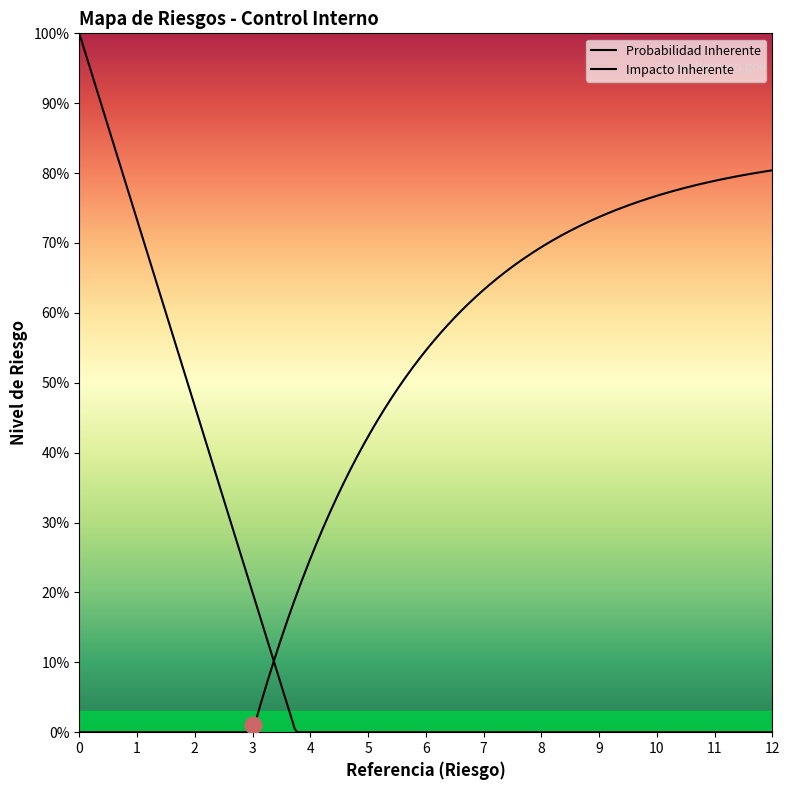

Which series has the largest range (max minus min)?

Probabilidad Inherente